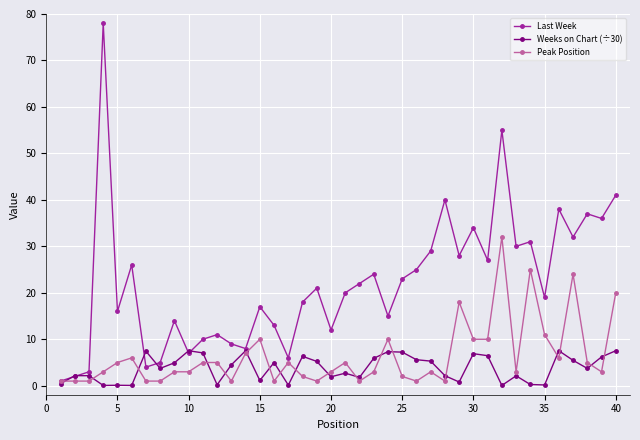

Which series has the largest total across all categories?

Last Week